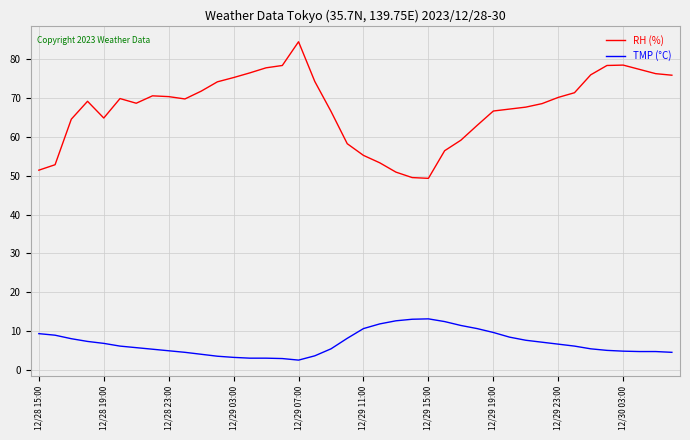

List the series in order of their overall mean, highest first.

RH (%), TMP (°C)